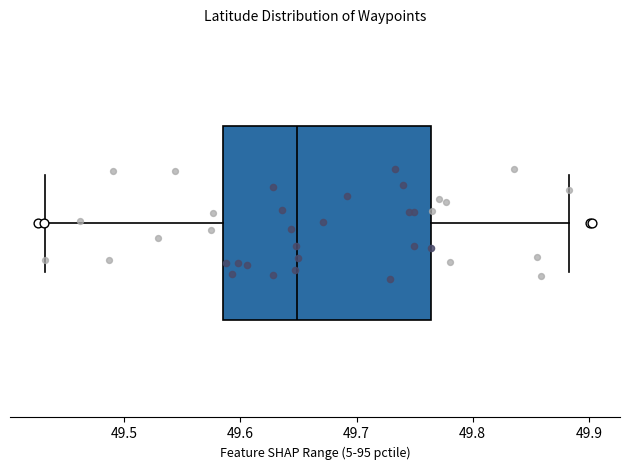

Read this box plot against the x-axis: the position of the median line, the range covered by the box, and the ends of both whiskers. The values are not printed on the chart, so give them approximately, as read against the axis.

median 49.65, box 49.58 to 49.76, whiskers 49.43 to 49.88